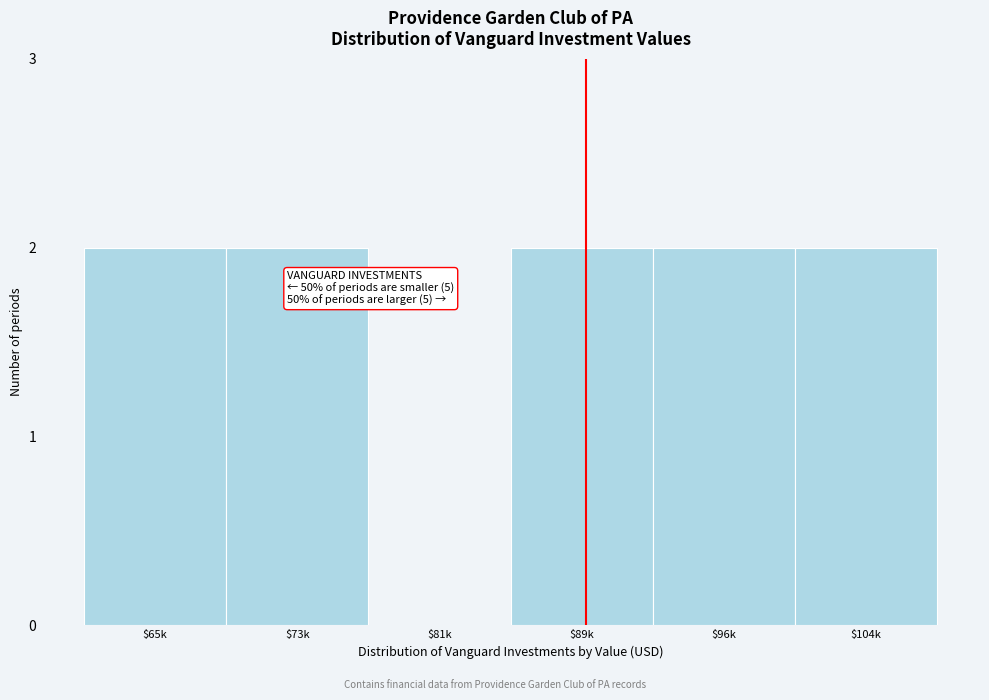

What is the sum of all values?

10